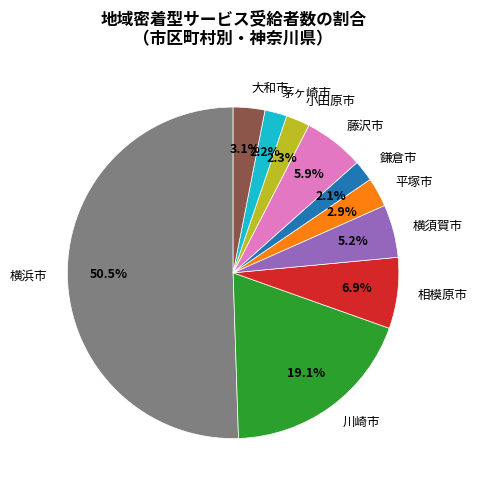

What percentage is the 相模原市 slice, to the nearest percent?

7%